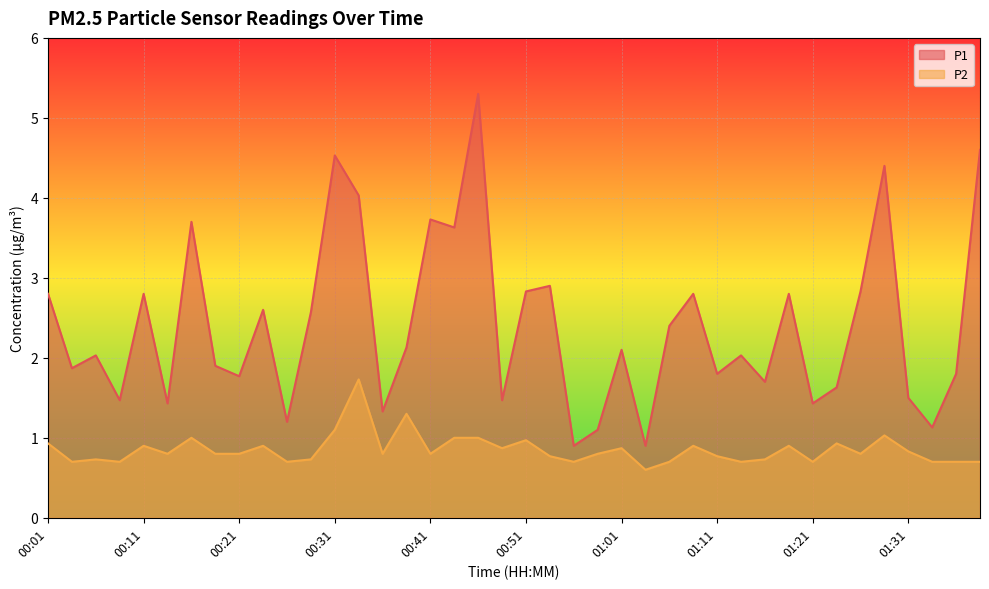

Reading left to right, transcribe all the data shown in this chart.

P1: 2.8	1.9	2.0	1.5	2.8	1.4	3.7	1.9	1.8	2.6	1.2	2.6	4.5	4.0	1.3	2.1	3.7	3.6	5.3	1.5	2.8	2.9	0.9	1.1	2.1	0.9	2.4	2.8	1.8	2.0	1.7	2.8	1.4	1.6	2.8	4.4	1.5	1.1	1.8	4.6
P2: 0.9	0.7	0.7	0.7	0.9	0.8	1.0	0.8	0.8	0.9	0.7	0.7	1.1	1.7	0.8	1.3	0.8	1.0	1.0	0.9	1.0	0.8	0.7	0.8	0.9	0.6	0.7	0.9	0.8	0.7	0.7	0.9	0.7	0.9	0.8	1.0	0.8	0.7	0.7	0.7